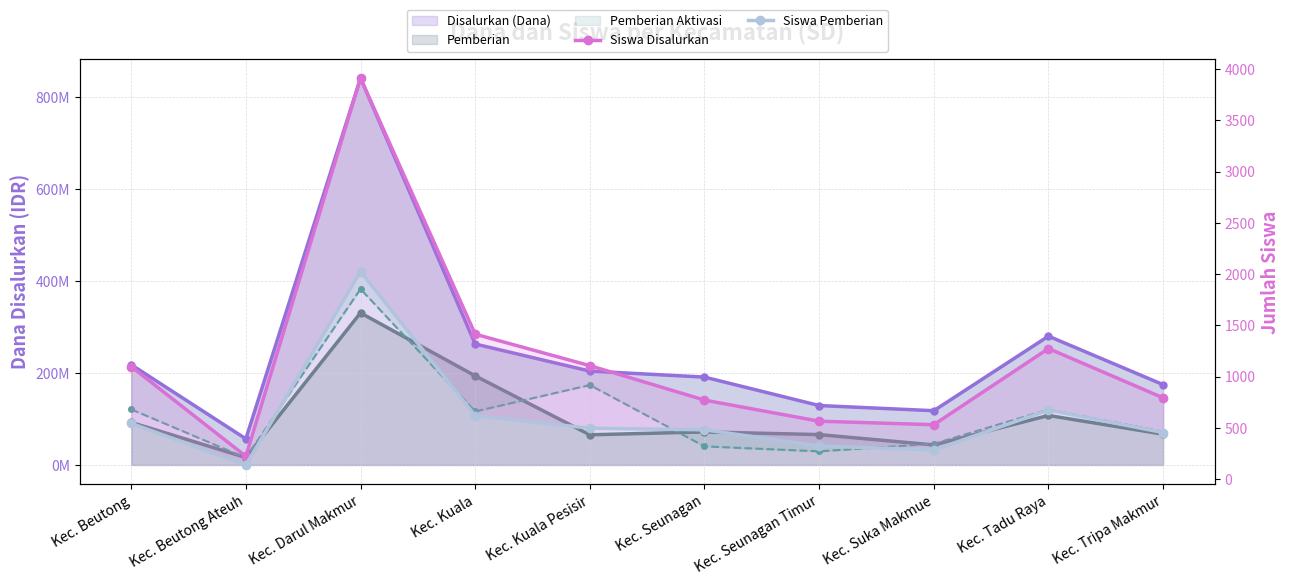

Where is the first local minimum for Siswa Pemberian?

Kec. Beutong Ateuh